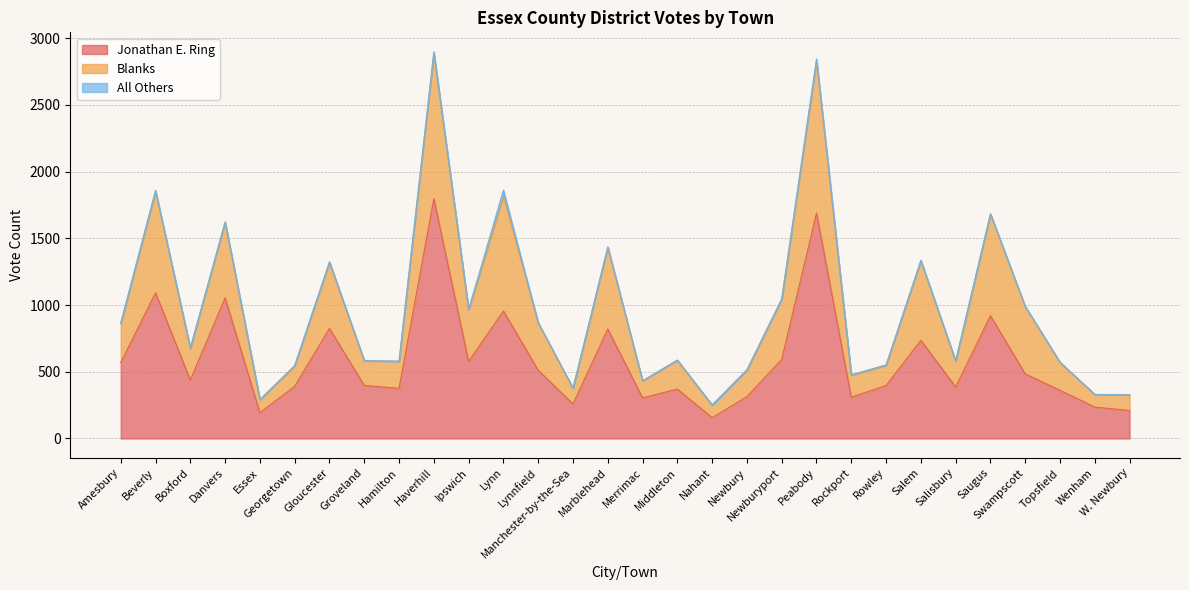

Is the value of Jonathan E. Ring at Manchester-by-the-Sea greater than the value of Blanks at Newburyport?

No